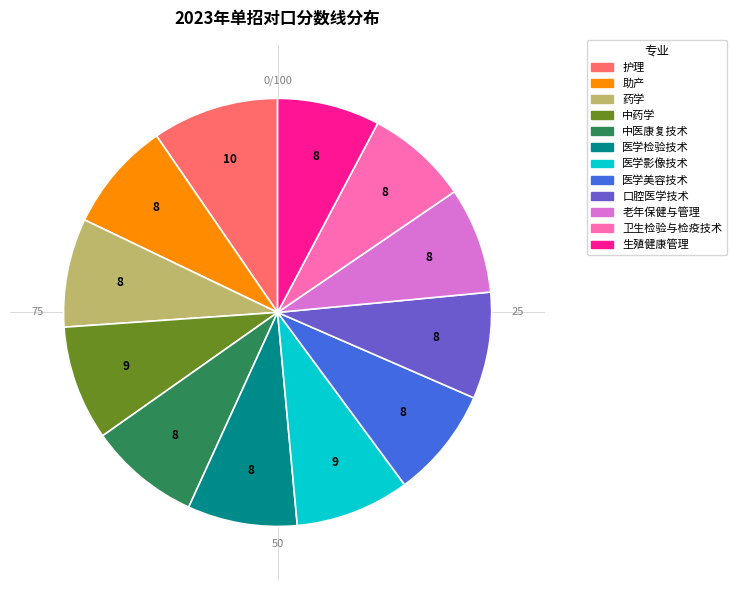

True or false: 医学检验技术 accounts for 19% of the total.

False